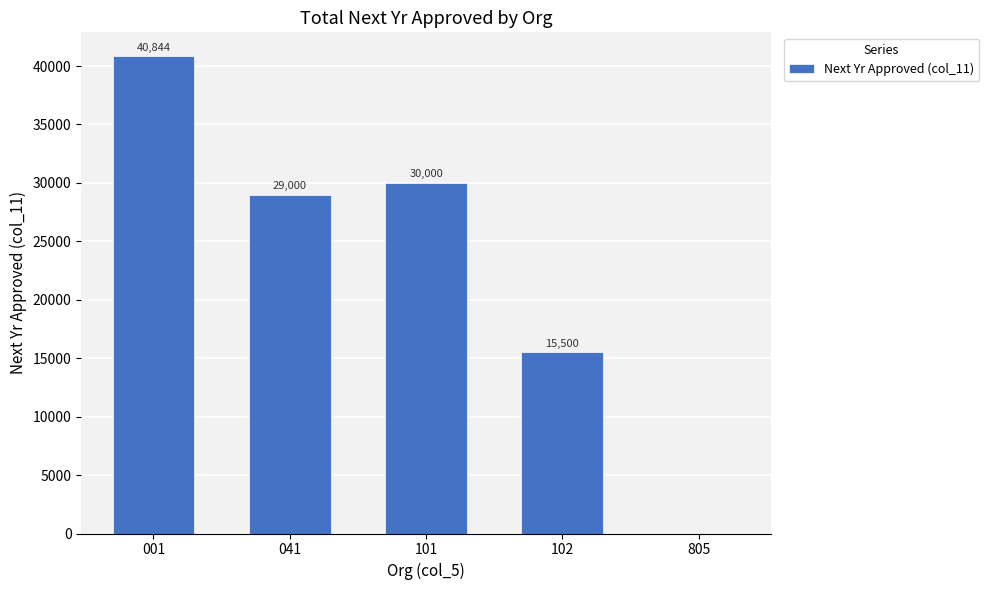

What is the greatest value displayed?

40844